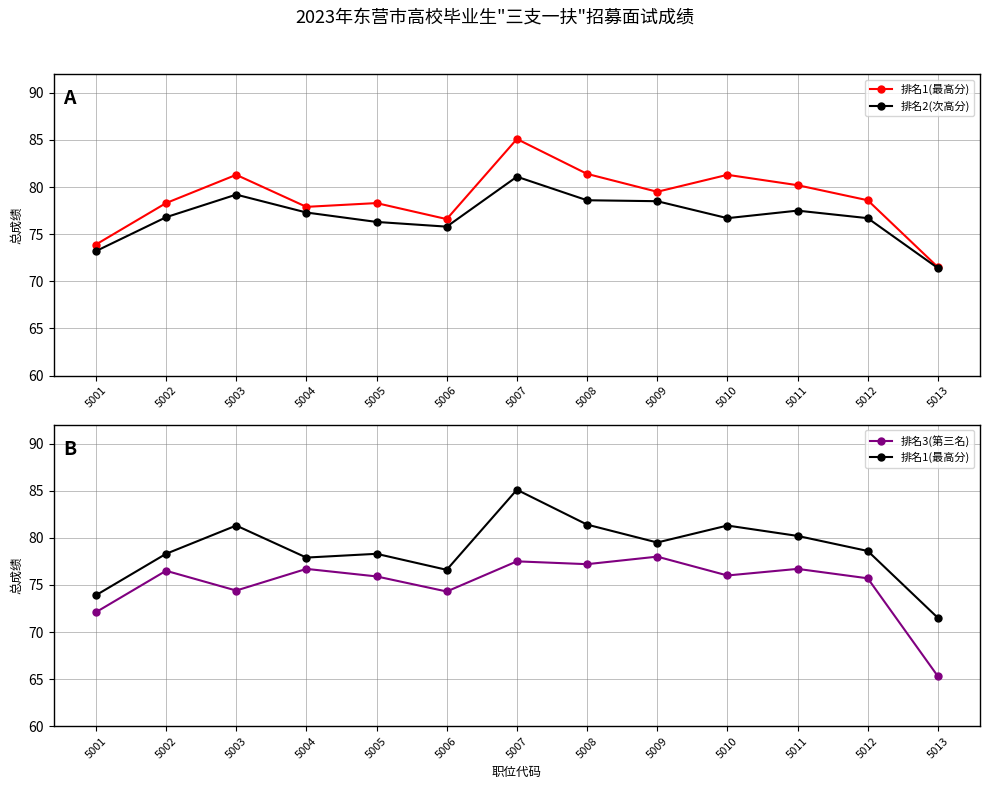

List the series in order of their overall mean, highest first.

排名1(最高分), 排名2(次高分), 排名3(第三名)